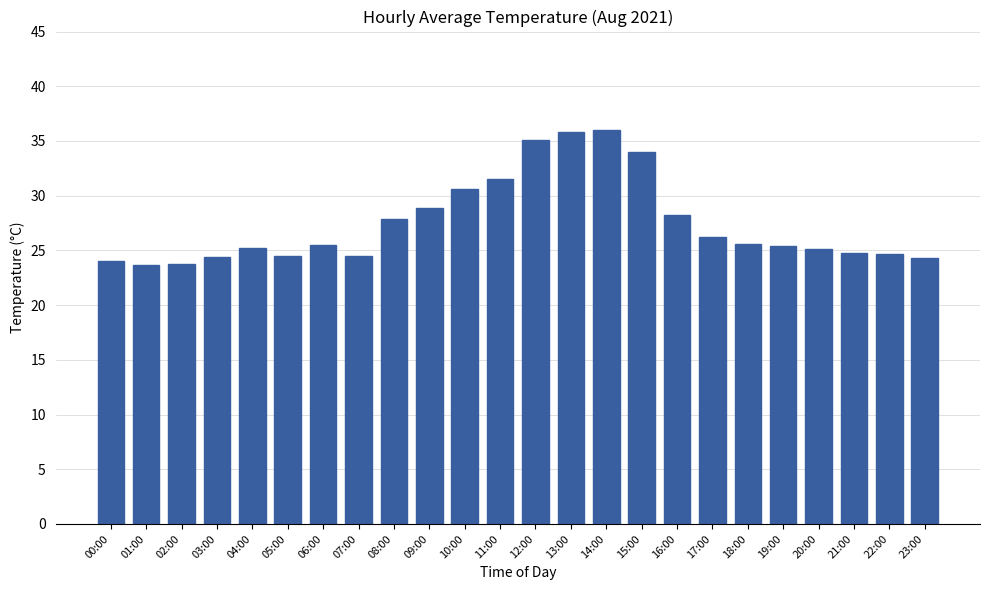

What position from the right is 22:00?

2